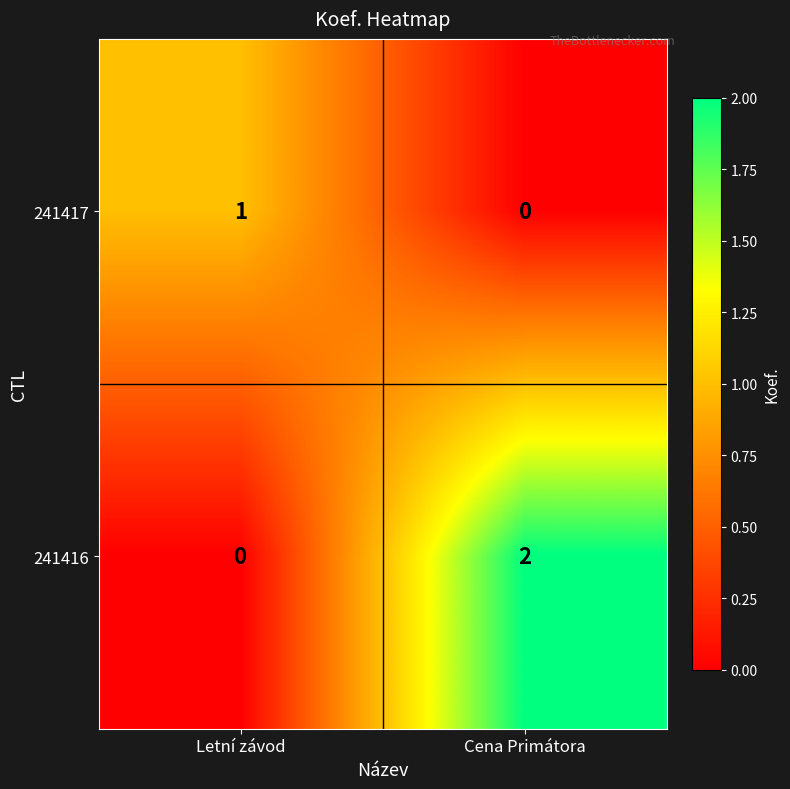

Which category has the lowest value in the 241417 series?

Cena Primátora